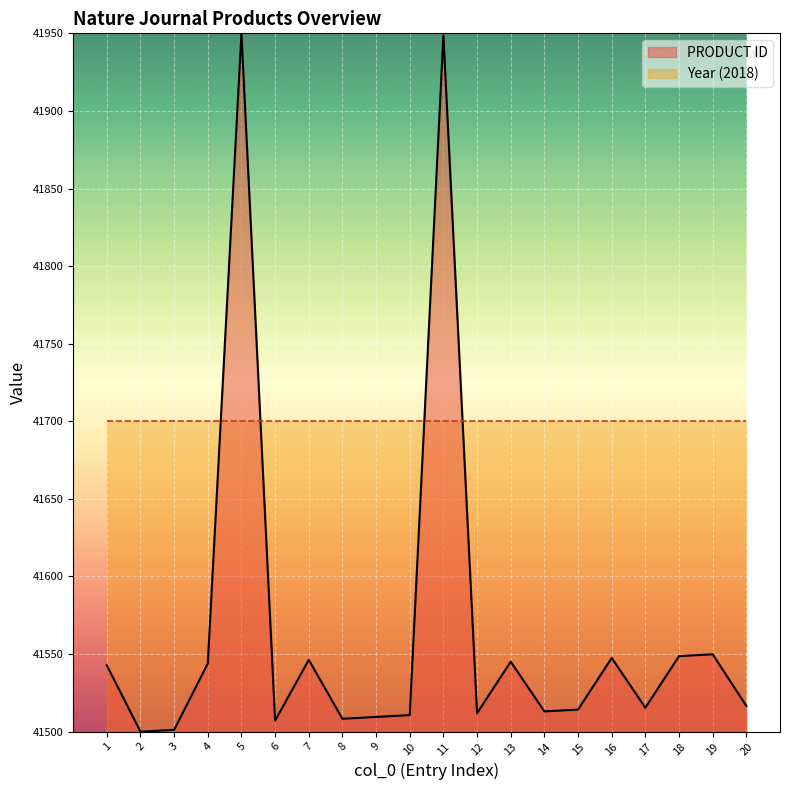

Reading left to right, list all the values displayed in this chart.

41542.7	41500.0	41501.2	41543.9	41950.0	41507.1	41546.3	41508.3	41509.5	41510.7	41948.8	41511.9	41545.1	41513.1	41514.2	41547.5	41515.4	41548.7	41549.9	41516.6